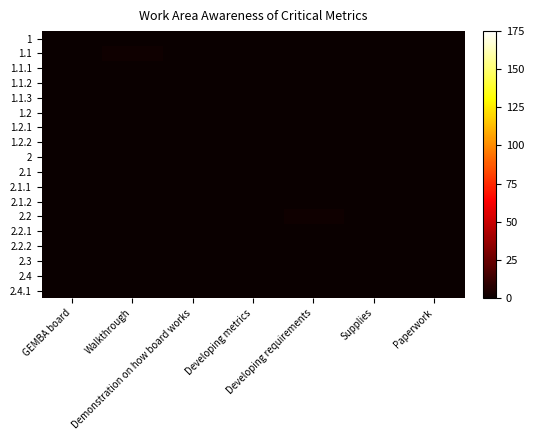

Reading left to right, what are all the values shown in this chart?

1: GEMBA board=0	Walkthrough=0	Demonstration on how board works=0	Developing metrics=0	Developing requirements=0	Supplies=0	Paperwork=0
1.1: GEMBA board=0	Walkthrough=2	Demonstration on how board works=0	Developing metrics=0	Developing requirements=0	Supplies=0	Paperwork=0
1.1.1: GEMBA board=0	Walkthrough=0	Demonstration on how board works=0	Developing metrics=0	Developing requirements=0	Supplies=0	Paperwork=0
1.1.2: GEMBA board=0	Walkthrough=0	Demonstration on how board works=0	Developing metrics=0	Developing requirements=0	Supplies=0	Paperwork=0
1.1.3: GEMBA board=0	Walkthrough=0	Demonstration on how board works=0	Developing metrics=0	Developing requirements=0	Supplies=0	Paperwork=0
1.2: GEMBA board=0	Walkthrough=0	Demonstration on how board works=0	Developing metrics=0	Developing requirements=0	Supplies=0	Paperwork=0
1.2.1: GEMBA board=0	Walkthrough=0	Demonstration on how board works=0	Developing metrics=0	Developing requirements=0	Supplies=0	Paperwork=0
1.2.2: GEMBA board=0	Walkthrough=0	Demonstration on how board works=0	Developing metrics=0	Developing requirements=0	Supplies=0	Paperwork=0
2: GEMBA board=0	Walkthrough=0	Demonstration on how board works=0	Developing metrics=0	Developing requirements=0	Supplies=0	Paperwork=0
2.1: GEMBA board=0	Walkthrough=0	Demonstration on how board works=0	Developing metrics=0	Developing requirements=0	Supplies=0	Paperwork=0
2.1.1: GEMBA board=0	Walkthrough=0	Demonstration on how board works=0	Developing metrics=0	Developing requirements=0	Supplies=0	Paperwork=0
2.1.2: GEMBA board=0	Walkthrough=0	Demonstration on how board works=0	Developing metrics=0	Developing requirements=0	Supplies=0	Paperwork=0
2.2: GEMBA board=0	Walkthrough=0	Demonstration on how board works=0	Developing metrics=0	Developing requirements=2	Supplies=0	Paperwork=0
2.2.1: GEMBA board=0	Walkthrough=0	Demonstration on how board works=0	Developing metrics=0	Developing requirements=0	Supplies=0	Paperwork=0
2.2.2: GEMBA board=0	Walkthrough=0	Demonstration on how board works=0	Developing metrics=0	Developing requirements=0	Supplies=0	Paperwork=0
2.3: GEMBA board=0	Walkthrough=0	Demonstration on how board works=0	Developing metrics=0	Developing requirements=0	Supplies=0	Paperwork=0
2.4: GEMBA board=0	Walkthrough=0	Demonstration on how board works=0	Developing metrics=0	Developing requirements=0	Supplies=0	Paperwork=0
2.4.1: GEMBA board=0	Walkthrough=0	Demonstration on how board works=0	Developing metrics=0	Developing requirements=0	Supplies=0	Paperwork=0